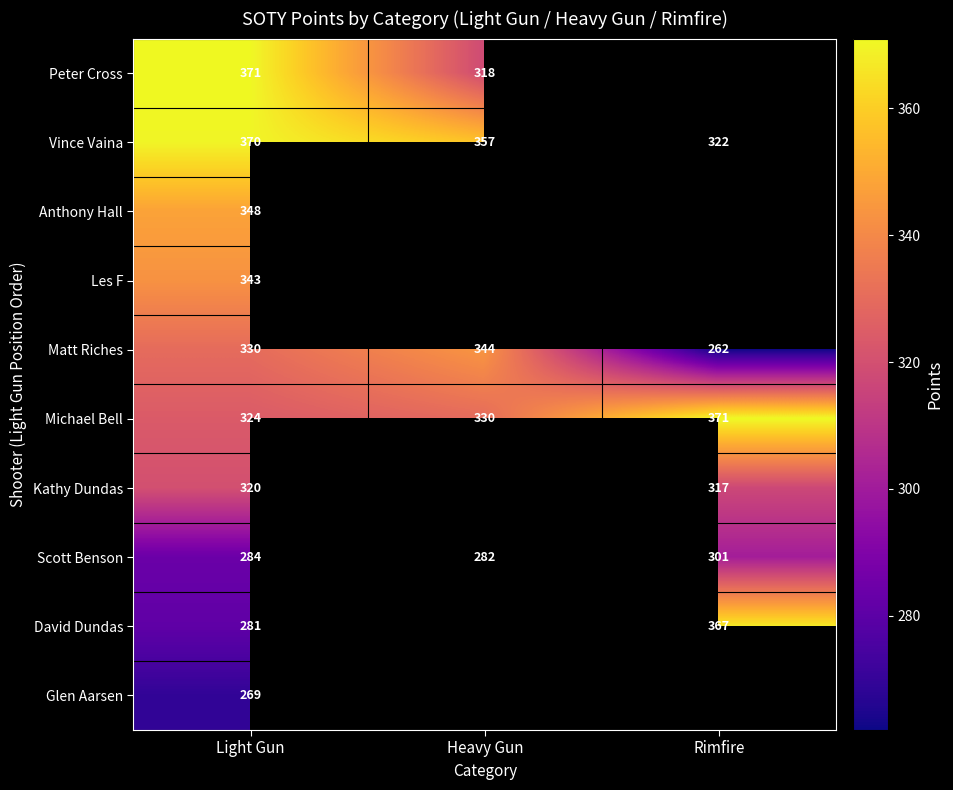

The value of Kathy Dundas at Light Gun is 199.2. True or false?

False